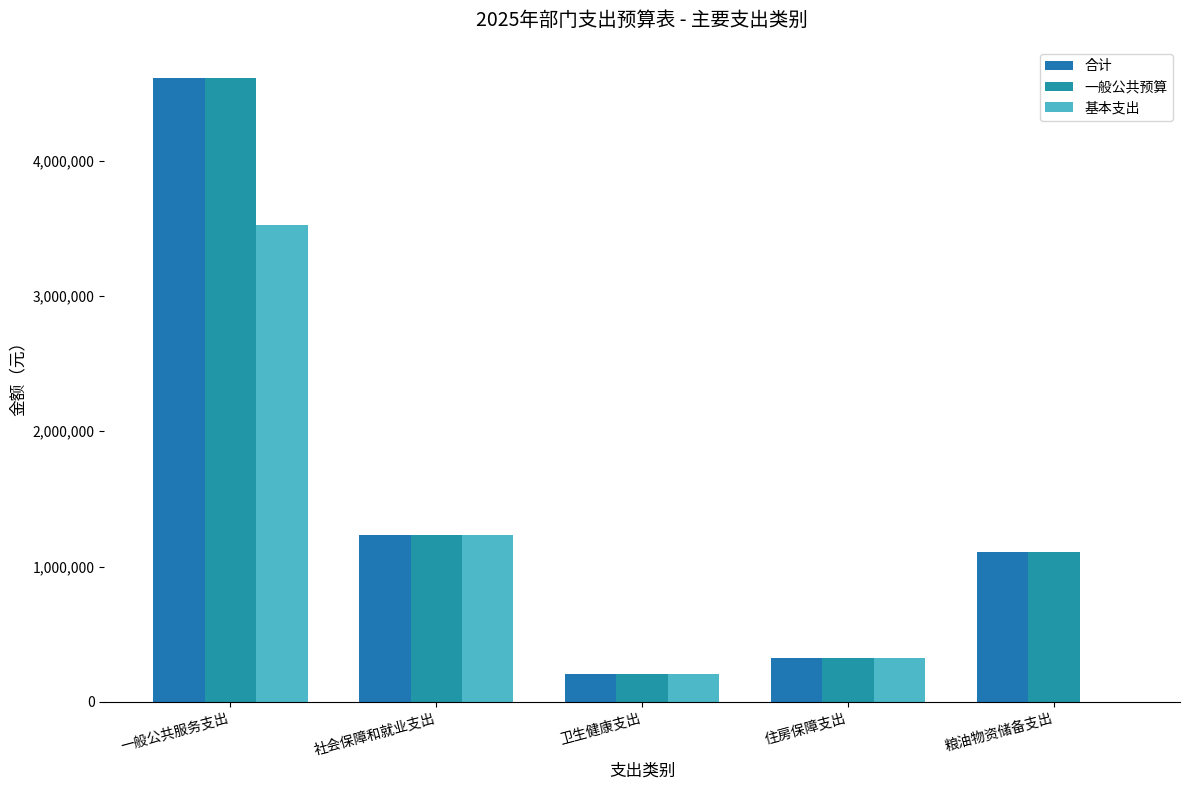

Reading left to right, what are all the values shown in this chart?

合计: 一般公共服务支出=4610903.5	社会保障和就业支出=1237034.6	卫生健康支出=207944.2	住房保障支出=322336.8	粮油物资储备支出=1110000.0
一般公共预算: 一般公共服务支出=4610903.5	社会保障和就业支出=1237034.6	卫生健康支出=207944.2	住房保障支出=322336.8	粮油物资储备支出=1110000.0
基本支出: 一般公共服务支出=3521859.5	社会保障和就业支出=1237034.6	卫生健康支出=207944.2	住房保障支出=322336.8	粮油物资储备支出=0.0